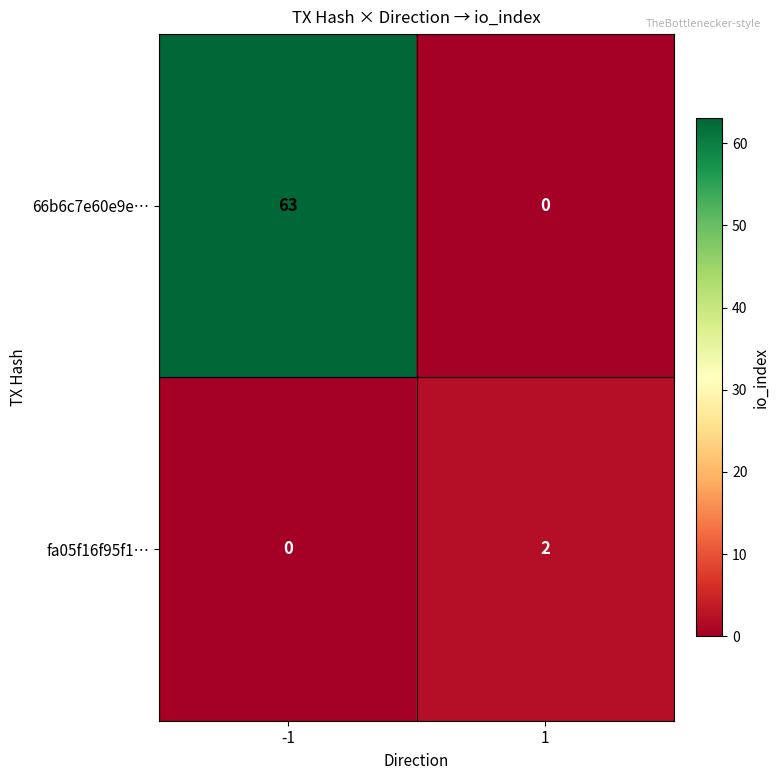

What is the sum of the 66b6c7e60e9e… values at 1 and -1?

63